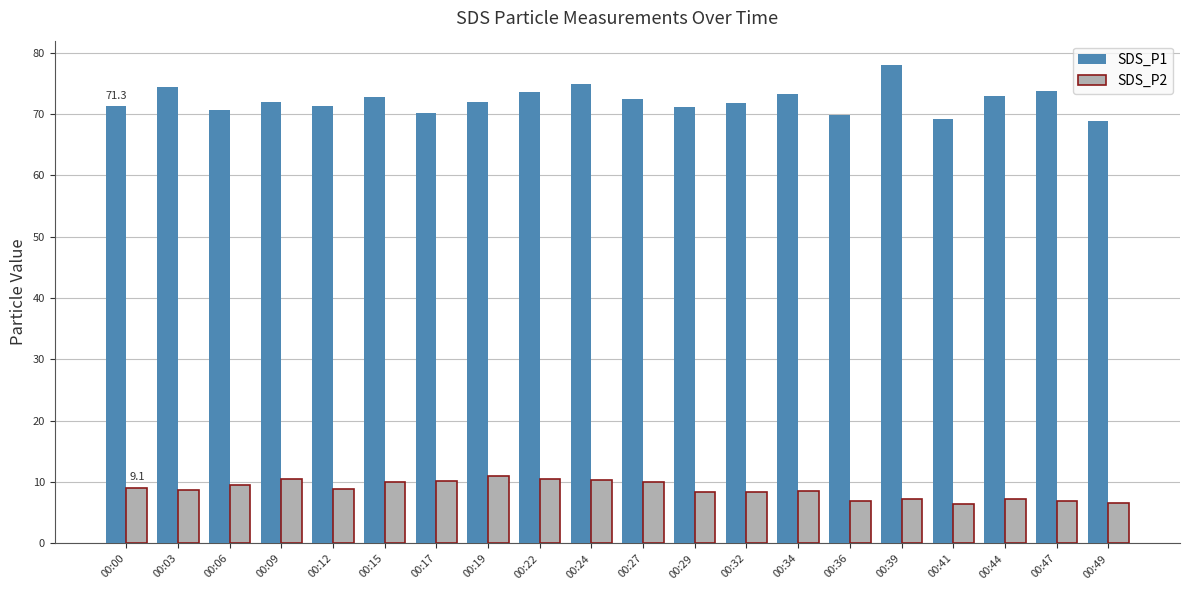

Which label corresponds to the largest value in the chart?

00:39